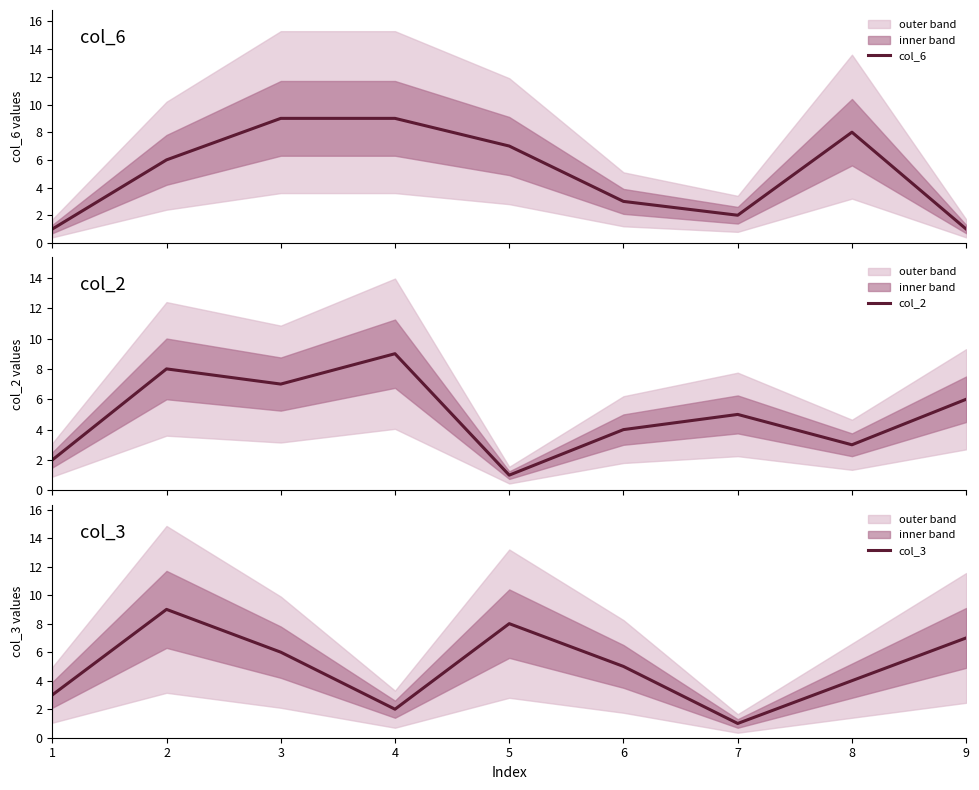

How many col_6 values are between 2 and 8?

5